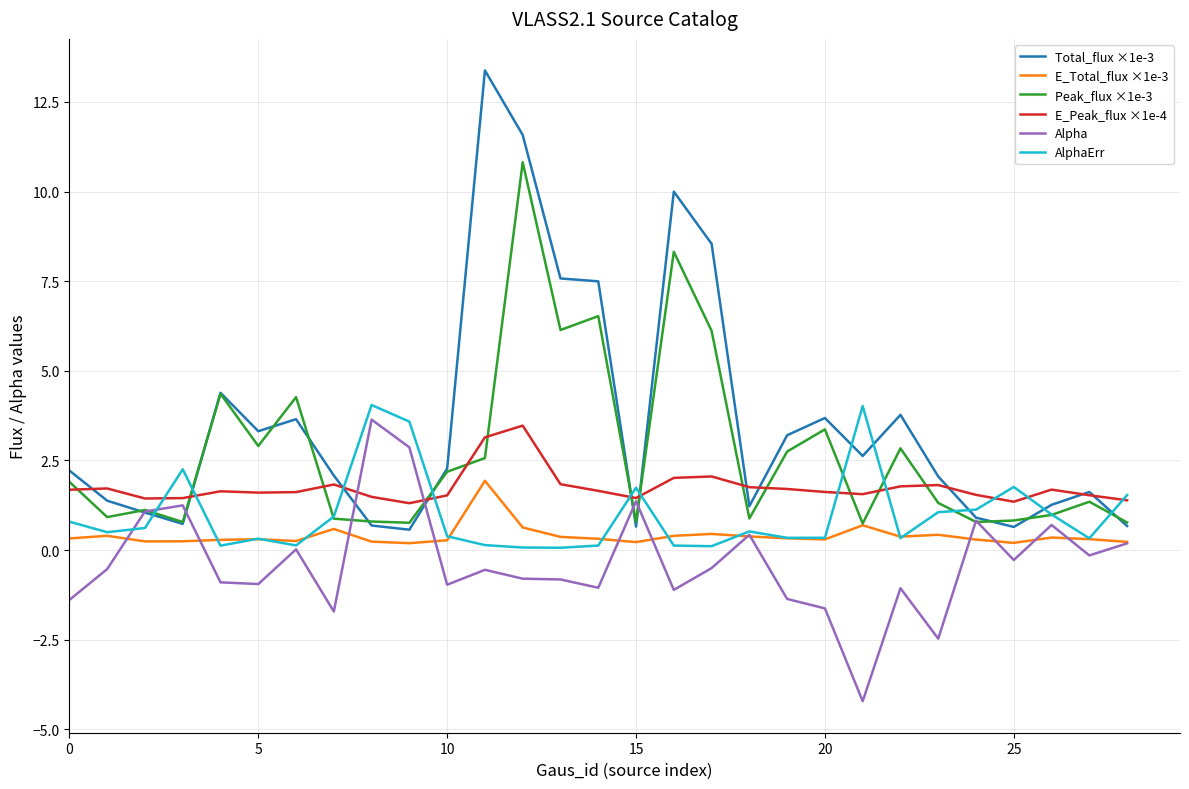

Which series has the largest total across all categories?

Total_flux ×1e-3